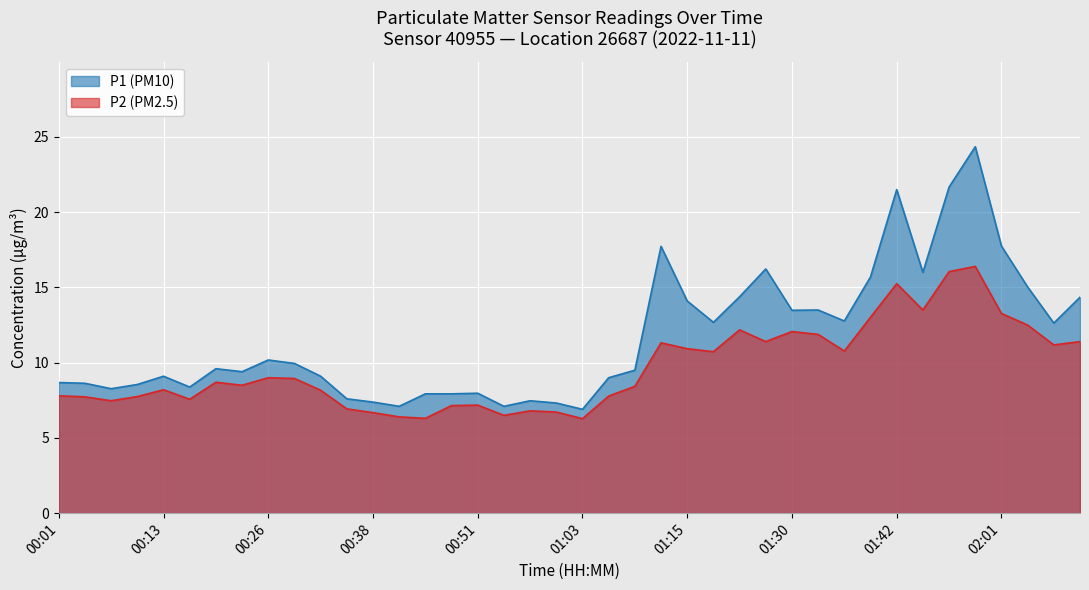

At which category is the sum across all series the highest?

01:58